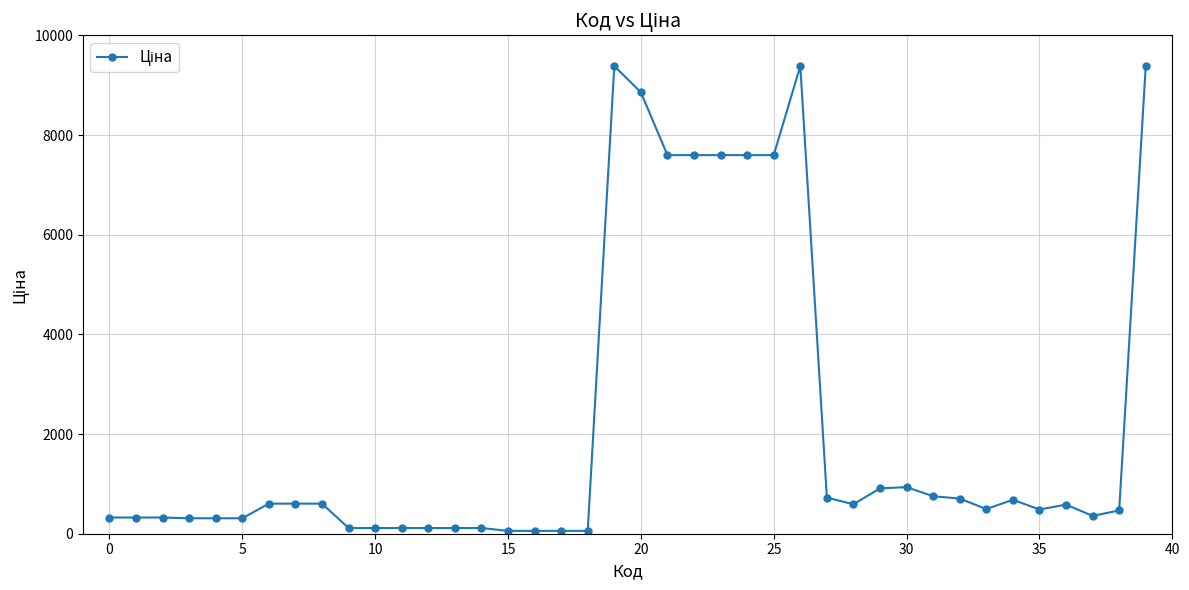

What is the greatest value displayed?

9384.0